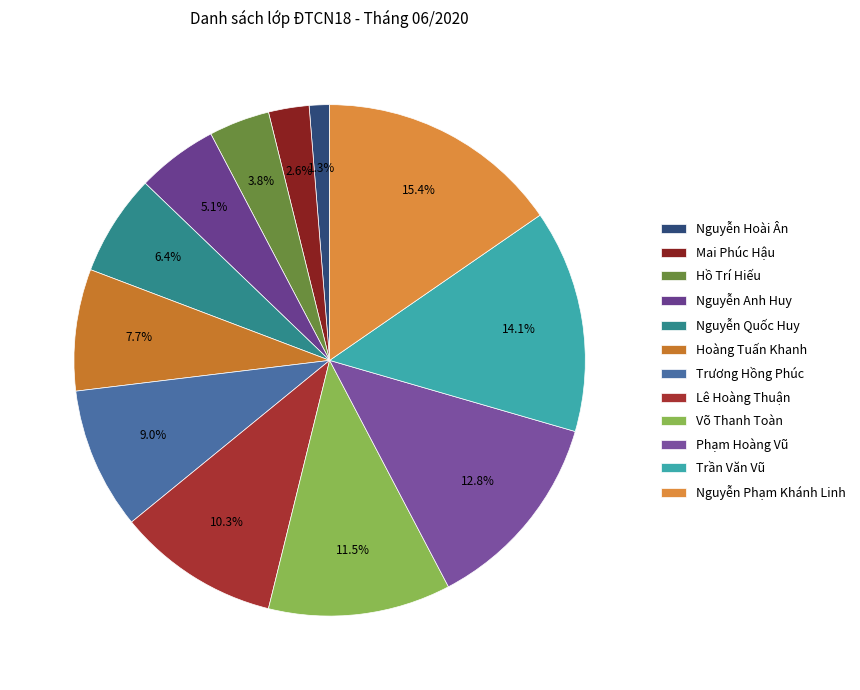

To the nearest percent, what portion does Phạm Hoàng Vũ represent?

13%